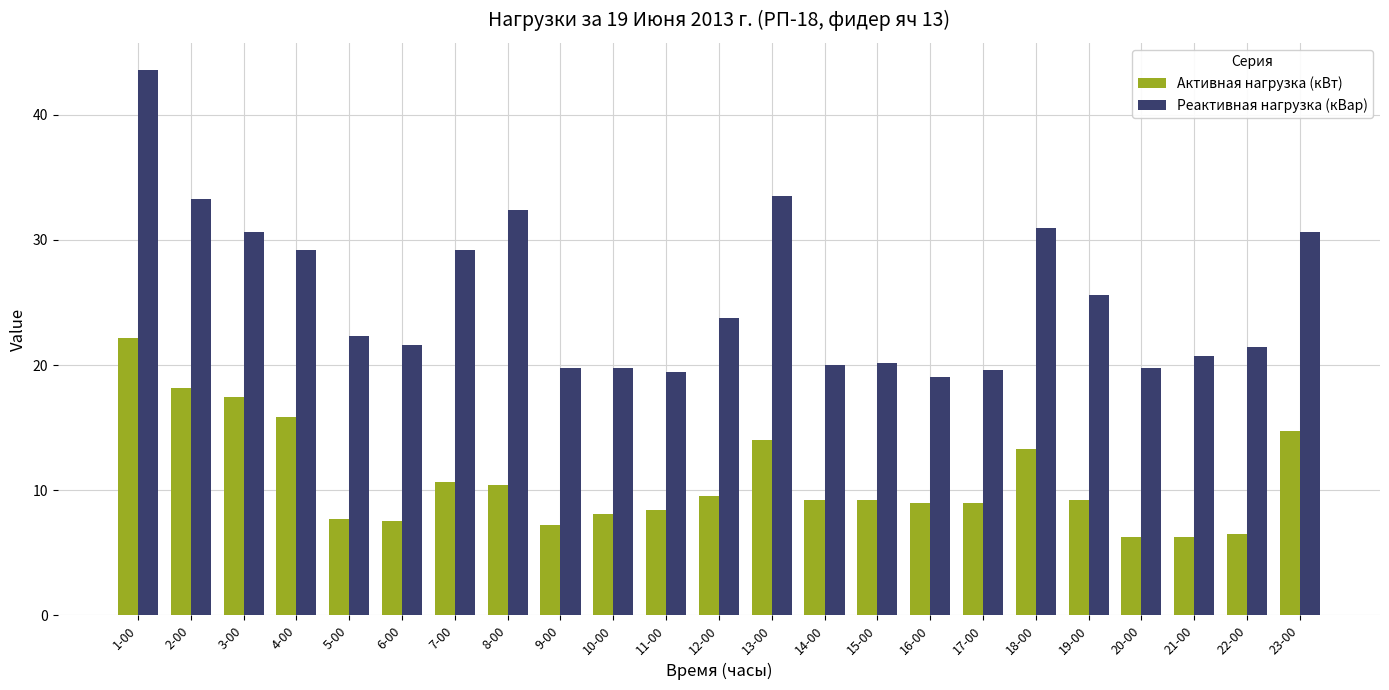

List the series in order of their overall mean, highest first.

Реактивная нагрузка (кВар), Активная нагрузка (кВт)